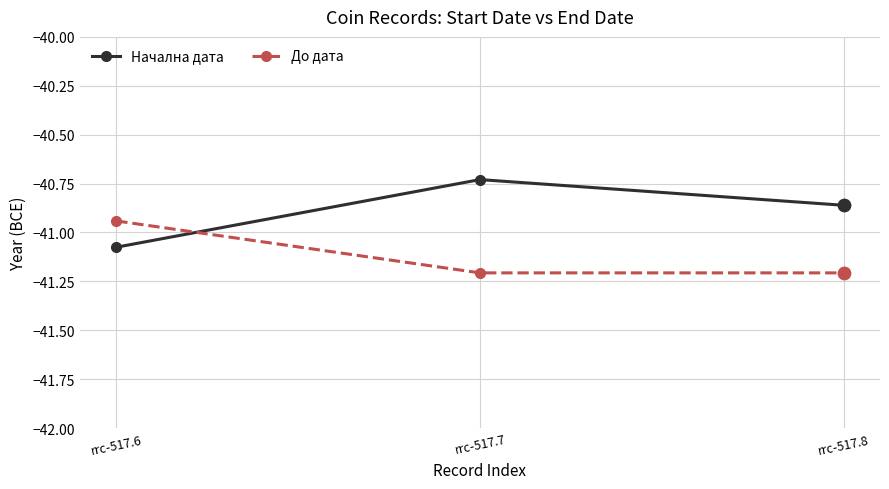

What is the total value across all series at rrc-517.6?

-82.0